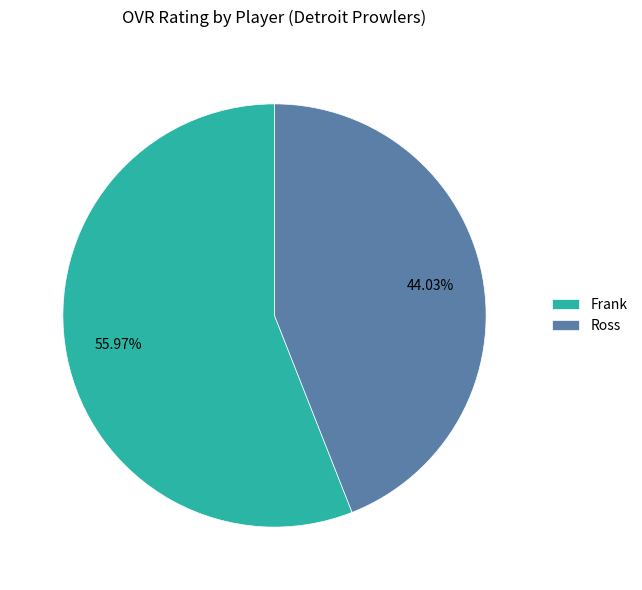

Is it true that Ross is 44% of the pie?

True